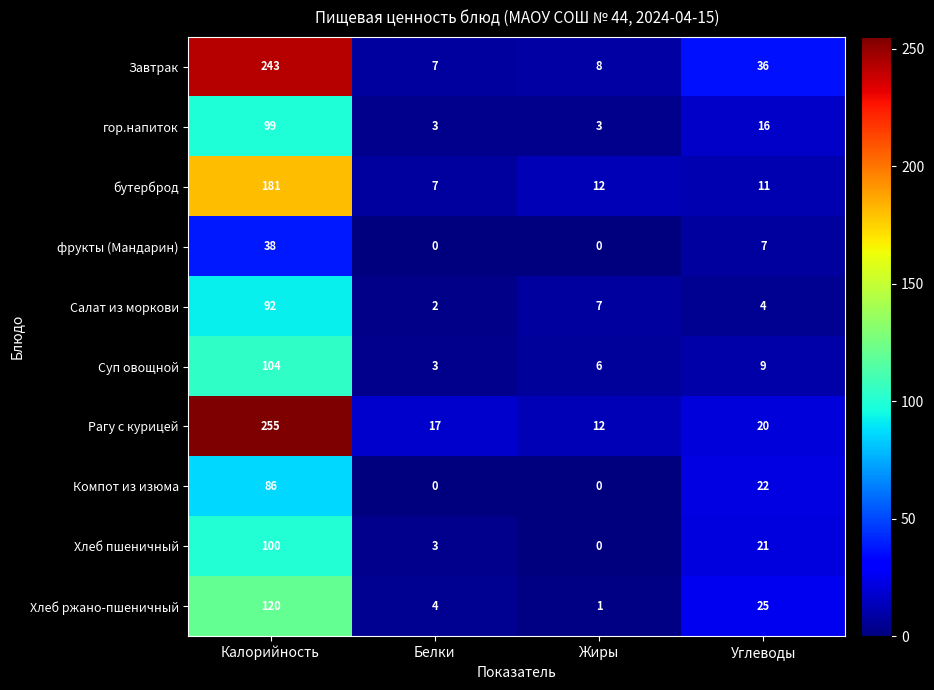

Where is бутерброд nearest to the value 94?

Жиры